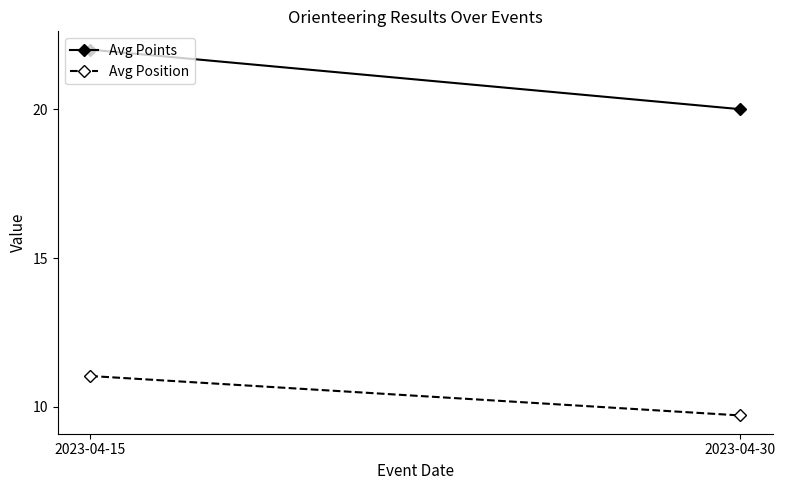

What are all the series names shown in the legend?

Avg Points, Avg Position